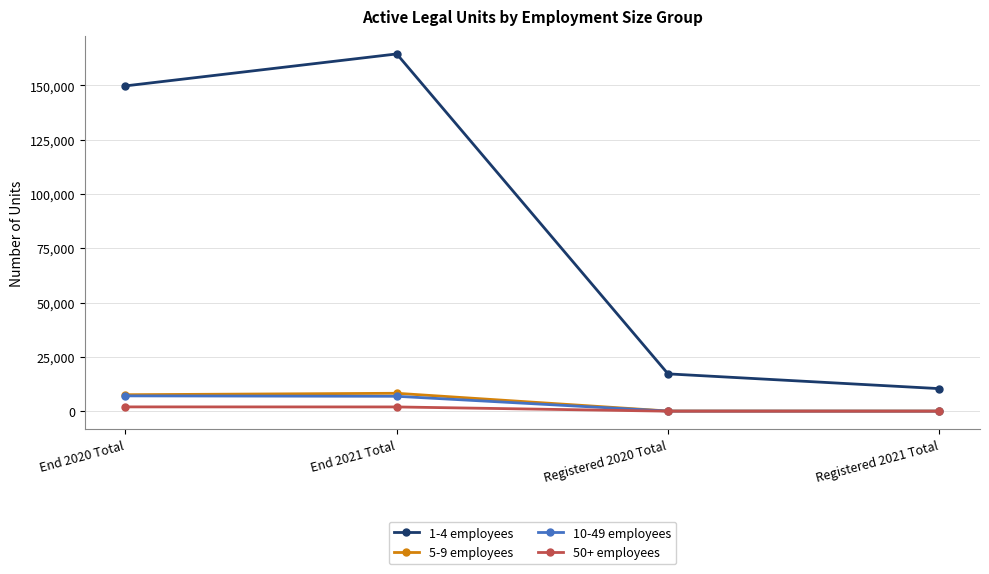

What is the greatest value displayed?

164481